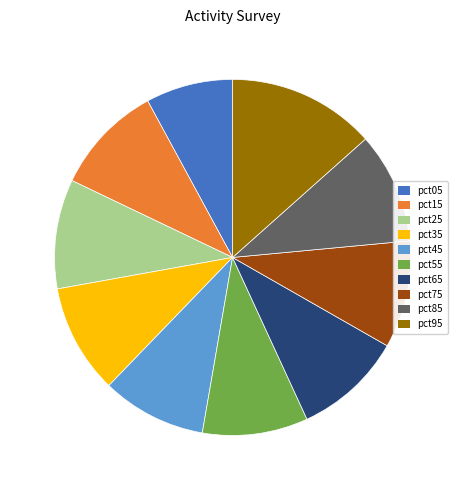

Combined, do pct75 and pct15 account for over 50%?

No